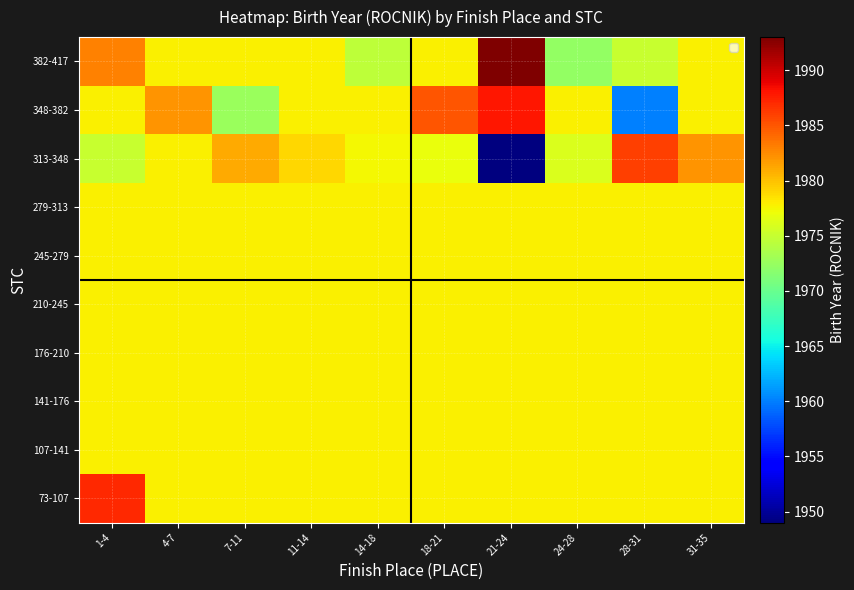

Which category has the highest value across all series?

21-24